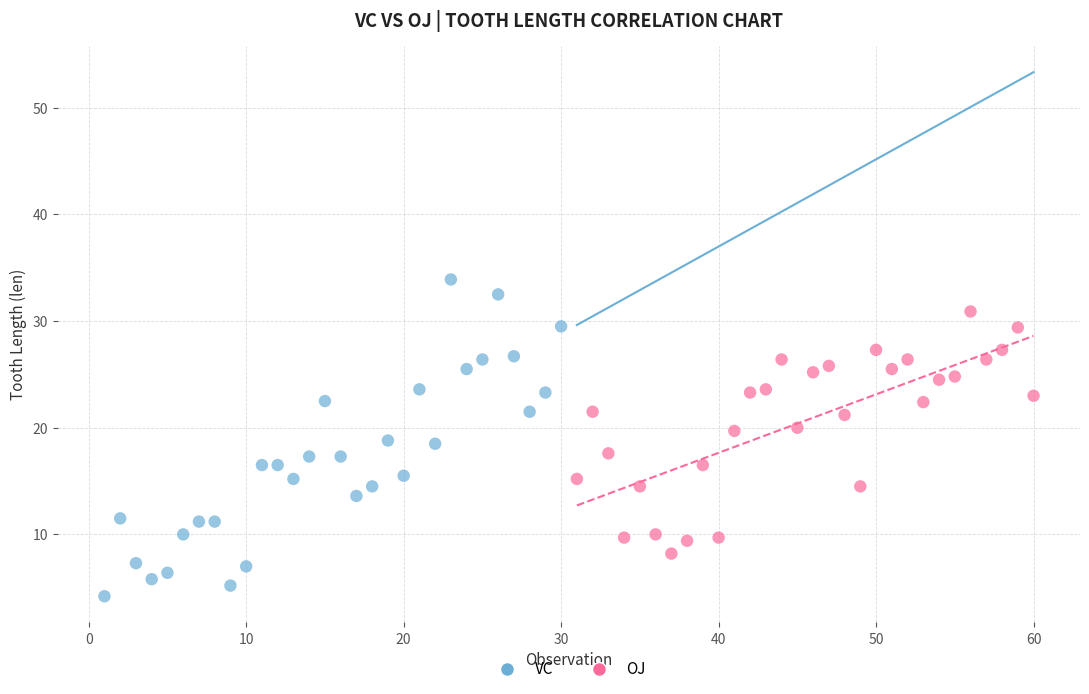

Which series reaches the minimum Y coordinate?

VC